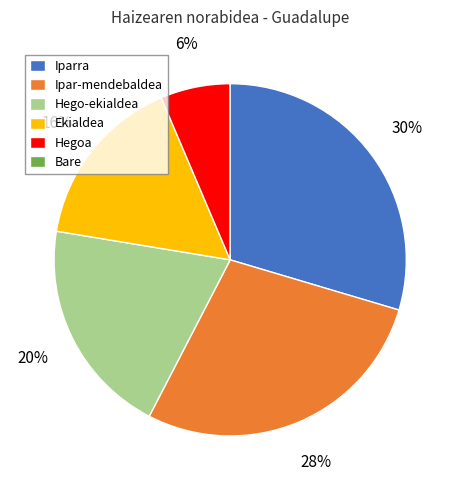

Which slice is the largest?

Iparra